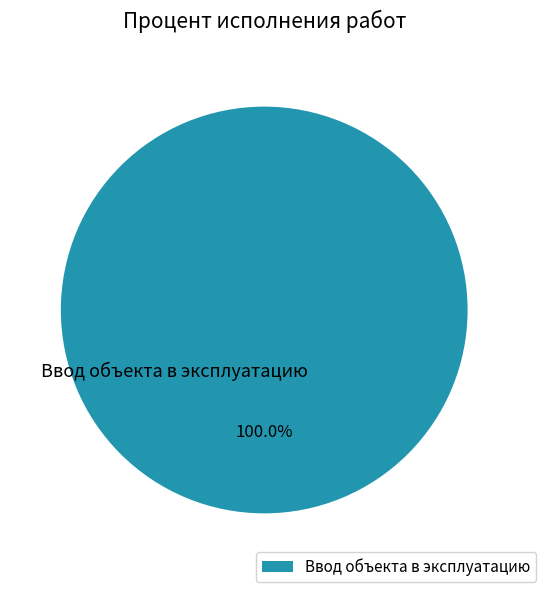

Count the number of slices in the pie.

1